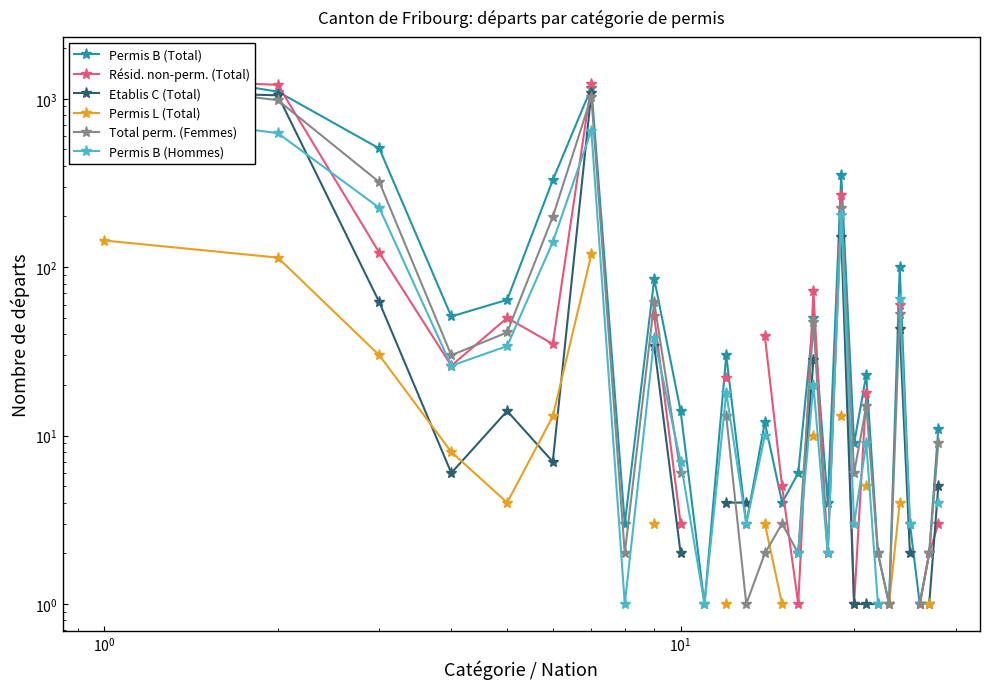

Which series has the widest spread of values?

Permis B (Total)